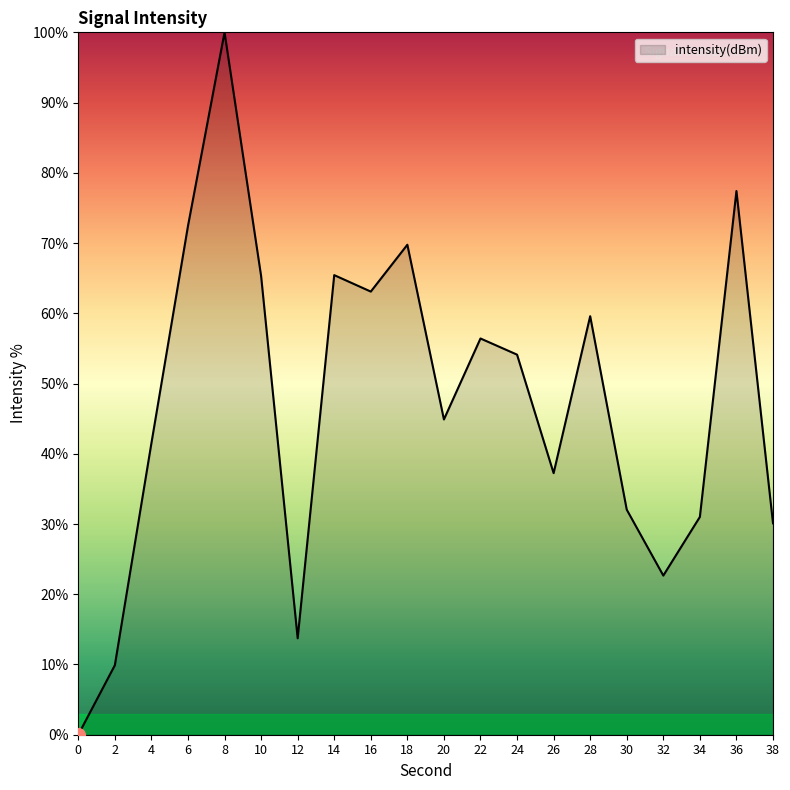

Count the number of values greater than 54.

10